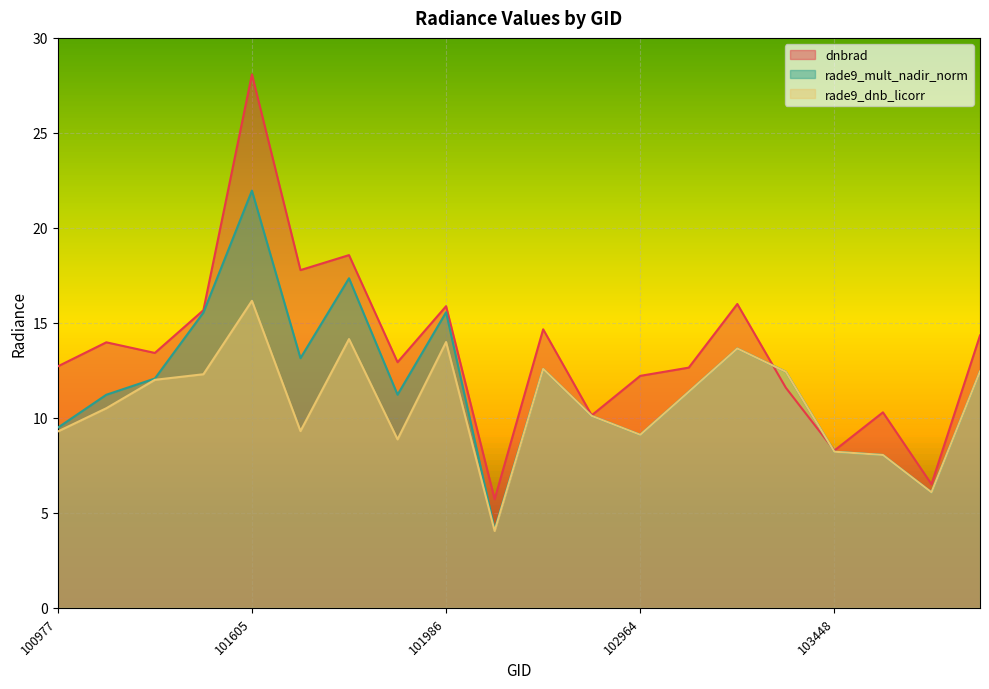

Which series has the largest total across all categories?

dnbrad